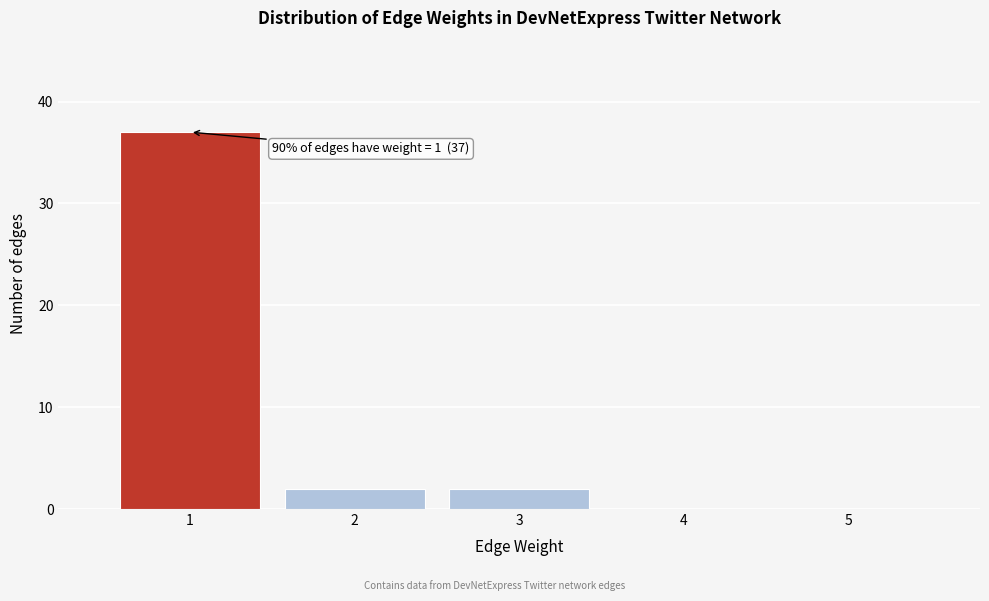

Which range on the x-axis has the tallest bar?

0.5 to 1.5